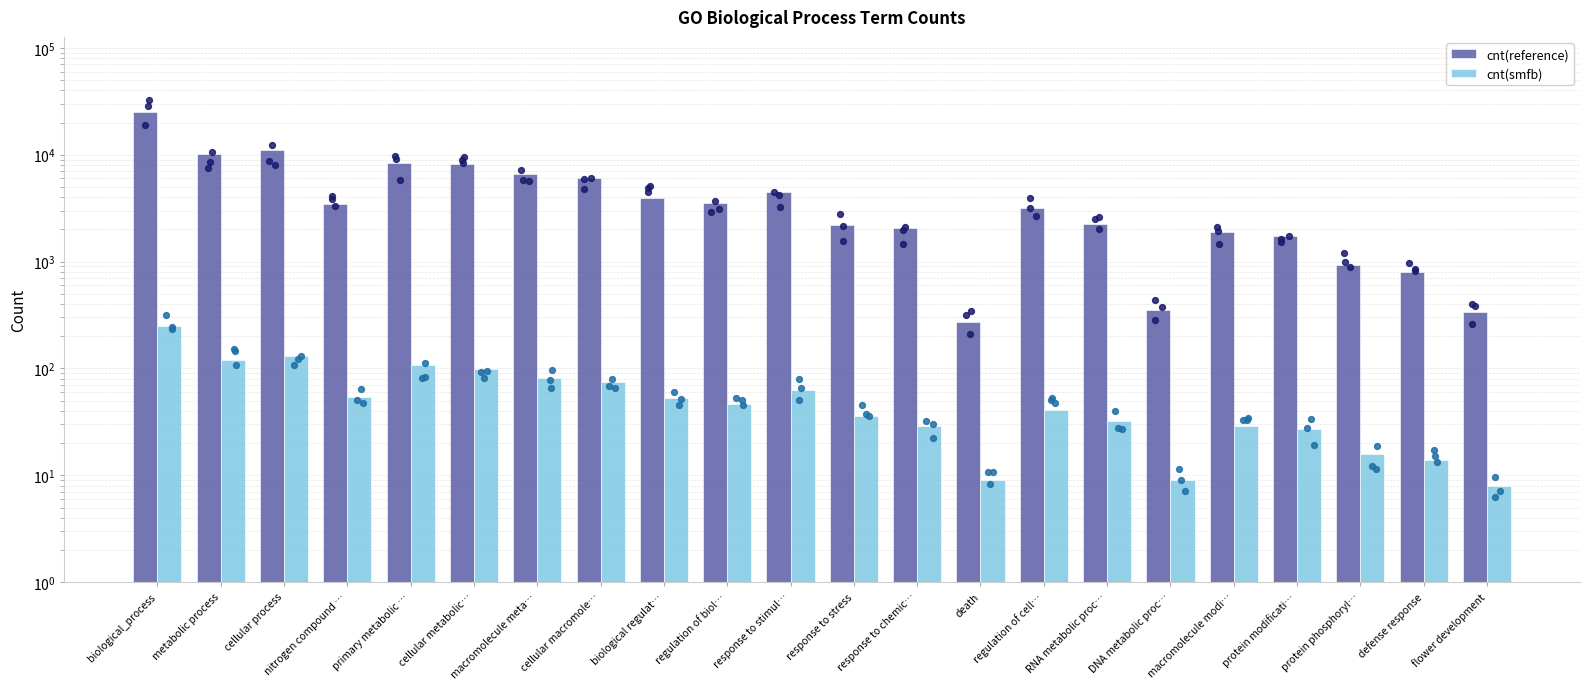

What is the total value across all series at macromolecule modi…?

1934